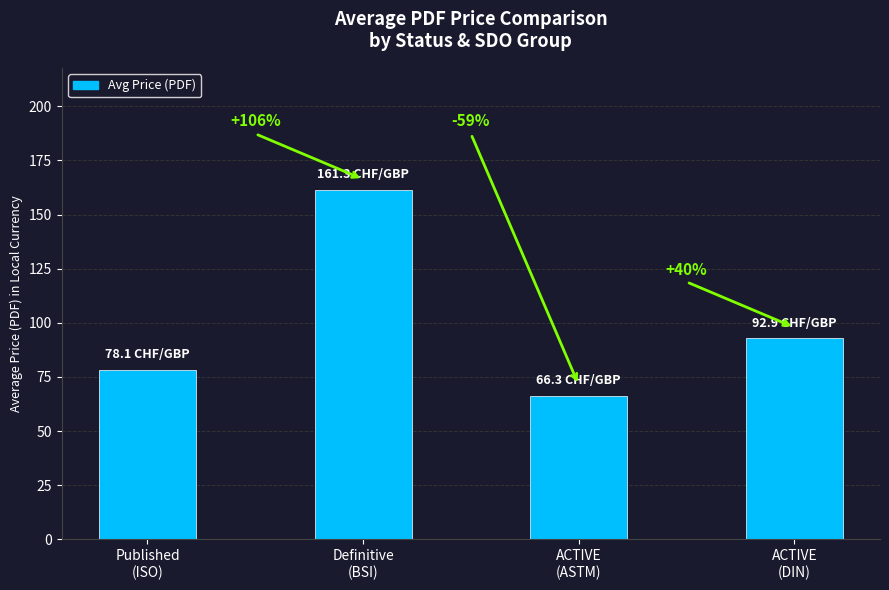

At which category does the chart reach its minimum across all series?

ACTIVE
(ASTM)